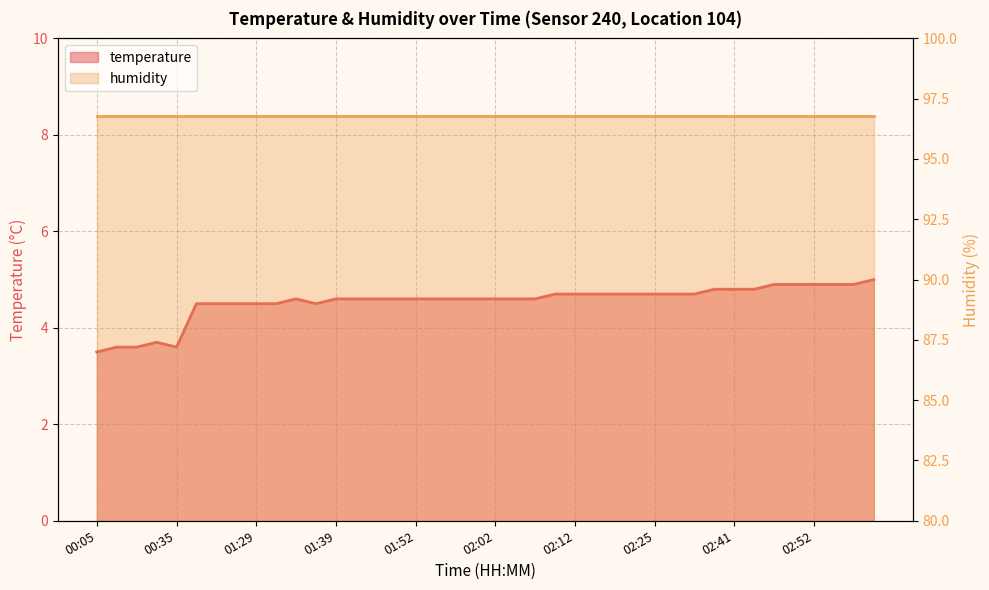

At which category does the data reach its first local peak?

00:30